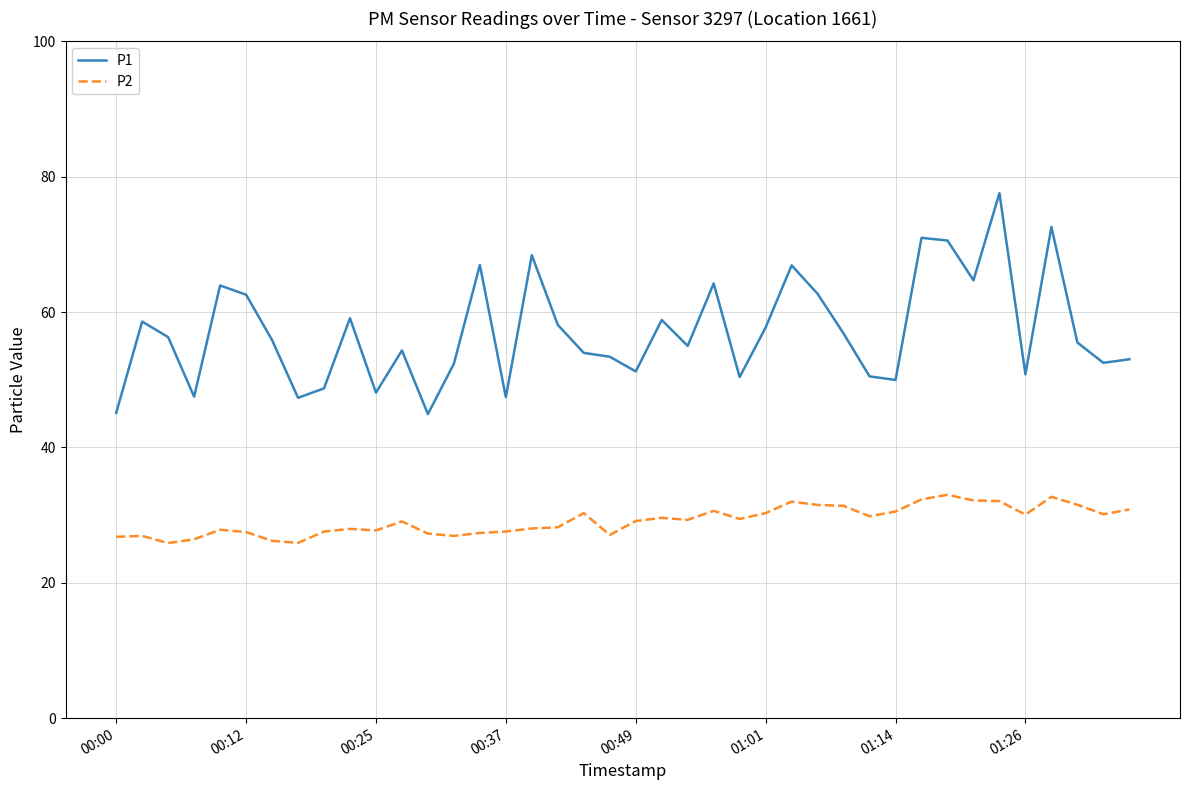

Rank the series by their average value, from highest to lowest.

P1, P2